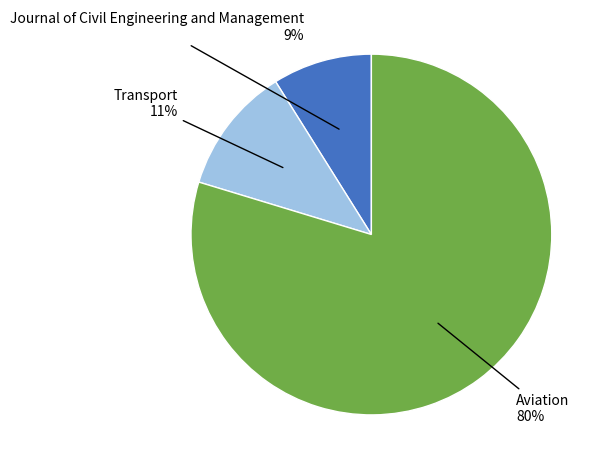

To the nearest percent, what is the average slice percentage?

33%